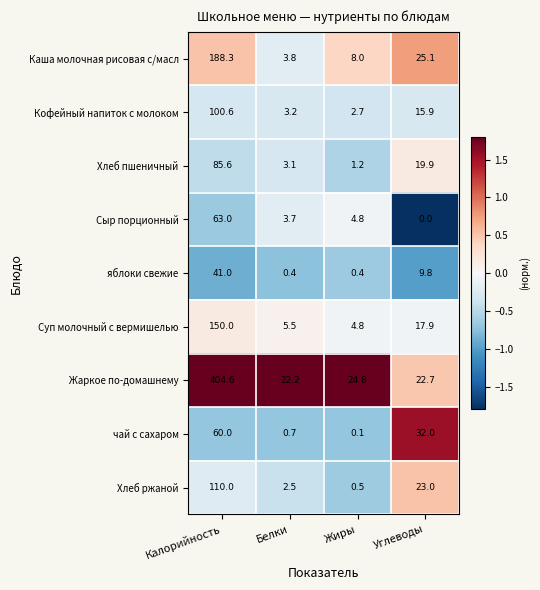

What is the greatest value displayed?

404.6